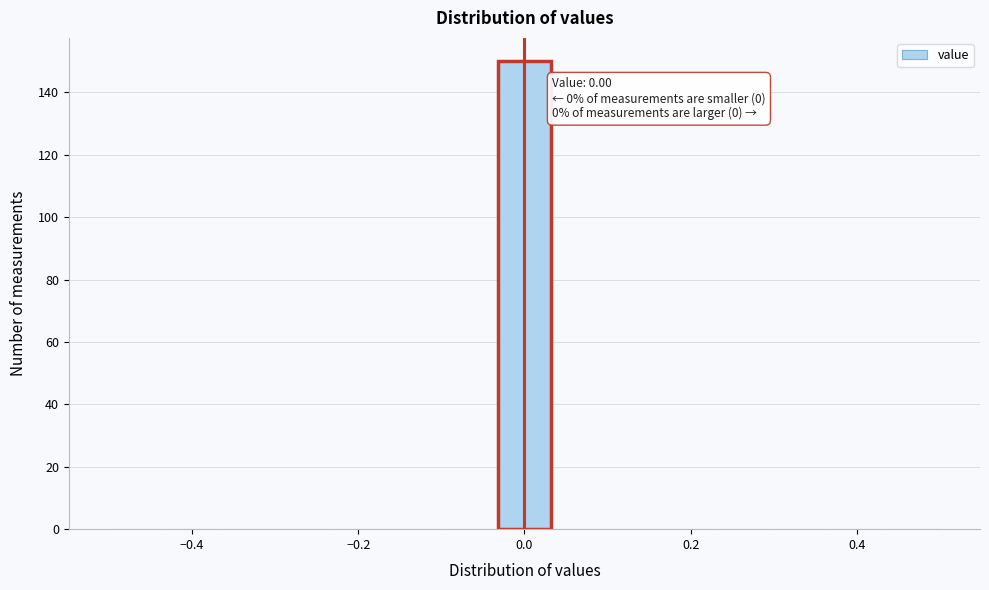

Read against the x-axis, roughly where is the centre of the tallest bar?

0.00